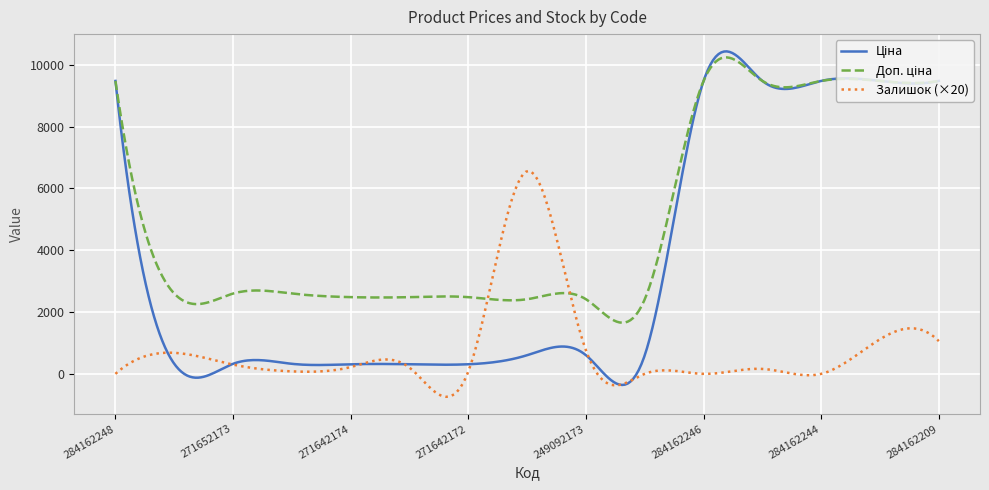

What is the maximum value for Залишок (×20)?

6566.2